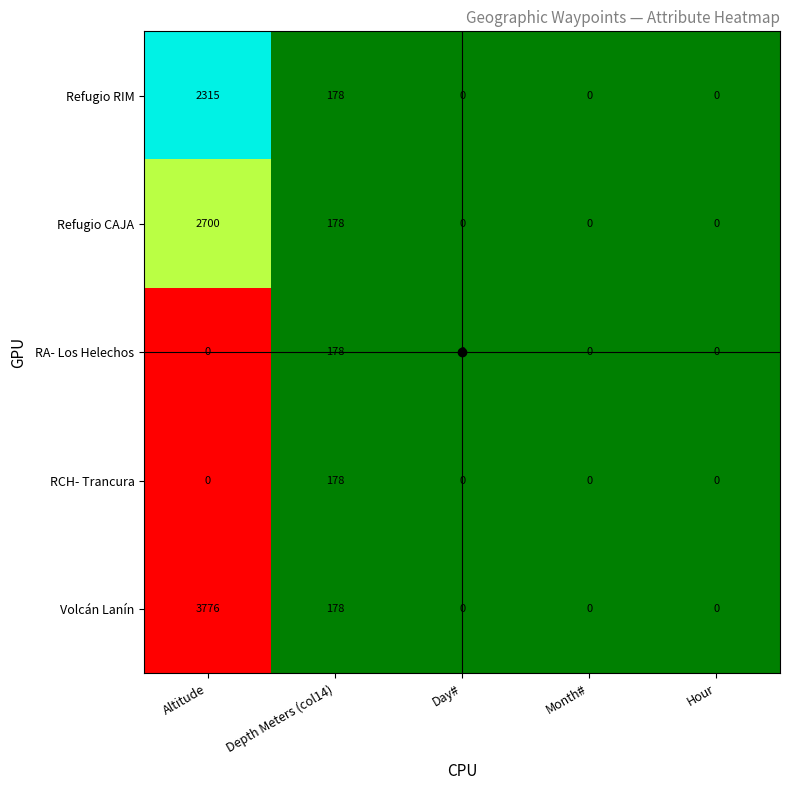

Which series changed the most between Altitude and Depth Meters (col14)?

Volcán Lanín